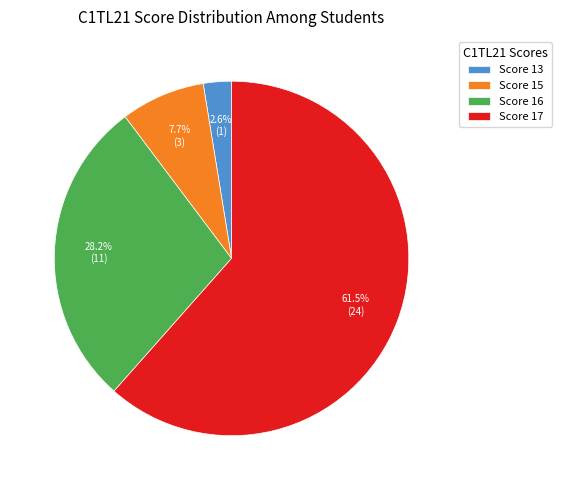

Between Score 17 and Score 15, which is larger?

Score 17